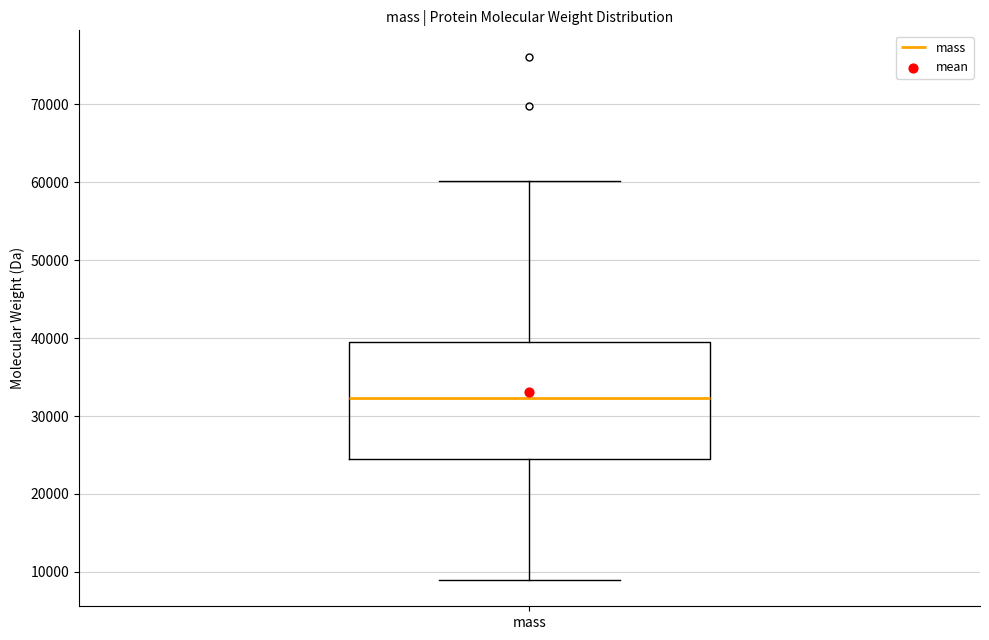

Where does the upper whisker of the box for mass end on the y-axis? The values are not printed on the chart, so give them approximately, as read against the axis.

60000